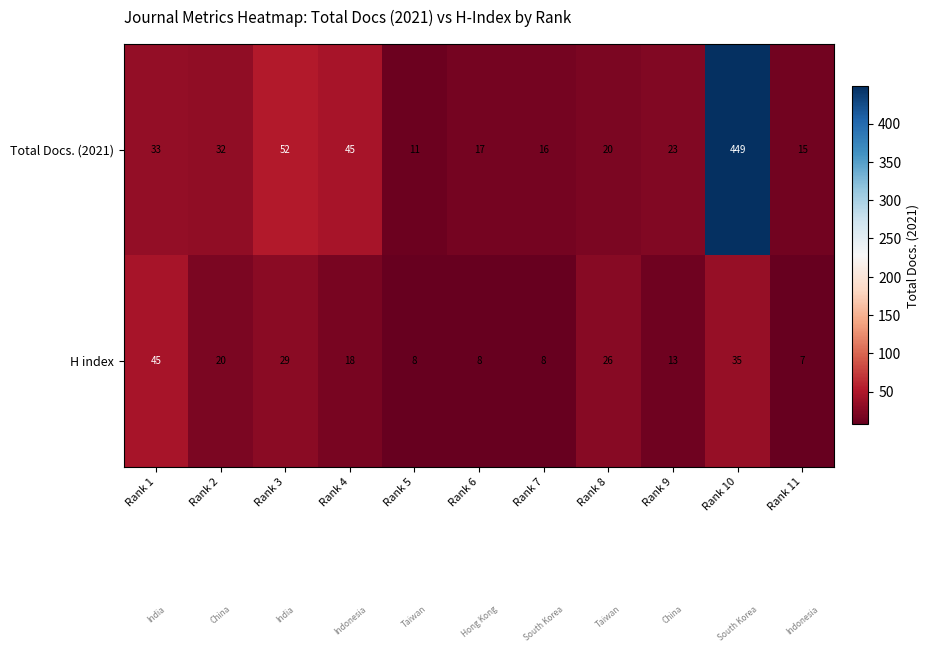

Which series has the largest total across all categories?

Total Docs. (2021)